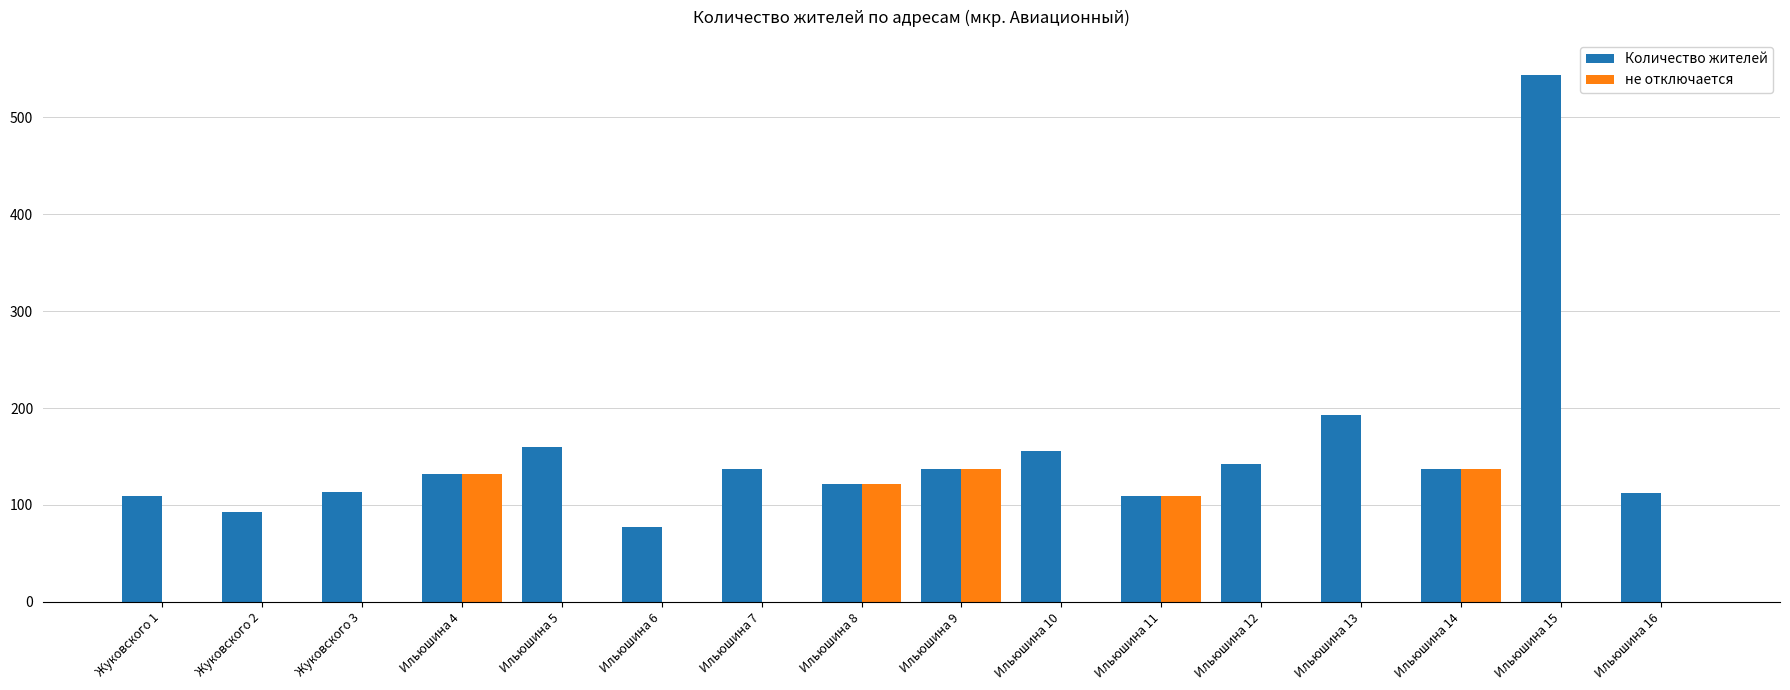

At which label is не отключается closest to 68?

Ильюшина 11